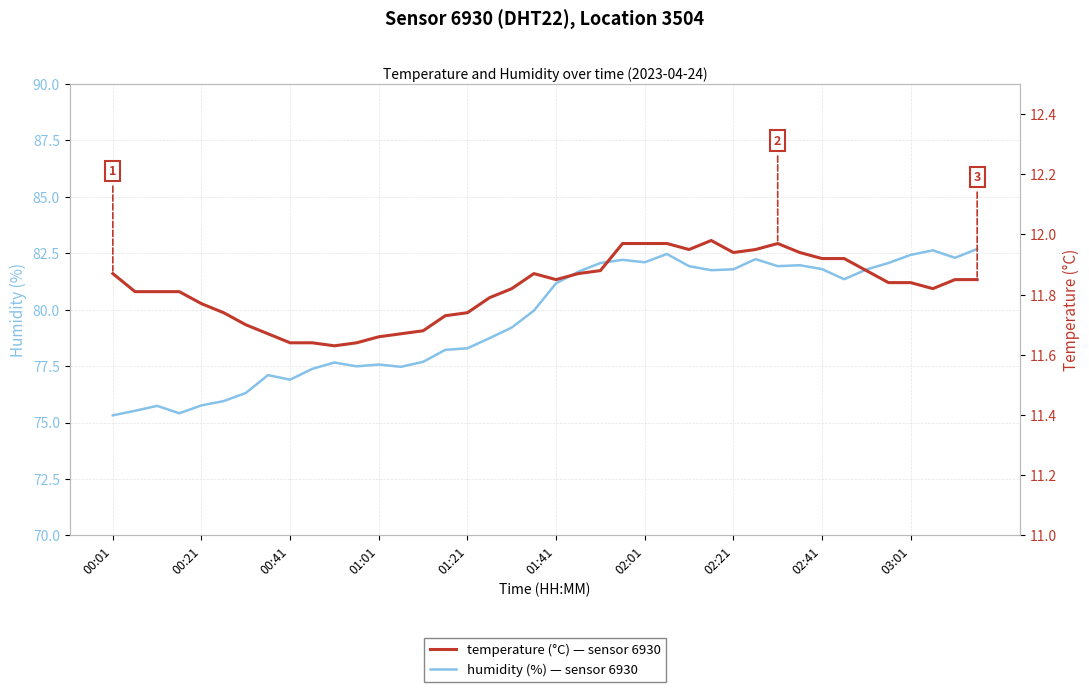

In humidity, how many points are lower than both neighbors (excluding endpoints)?

9